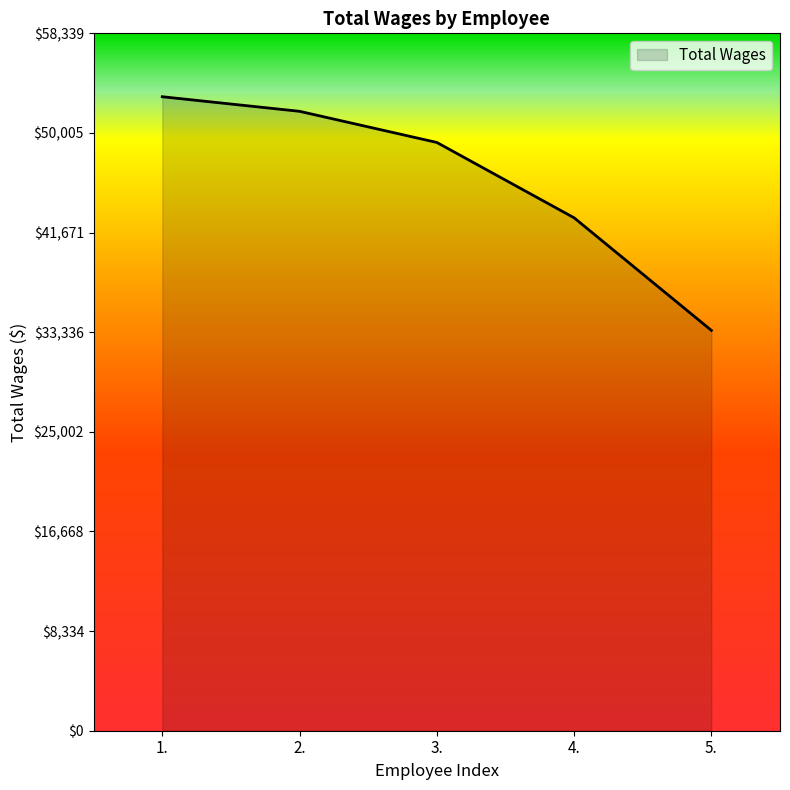

What is the minimum value shown in the chart?

33489